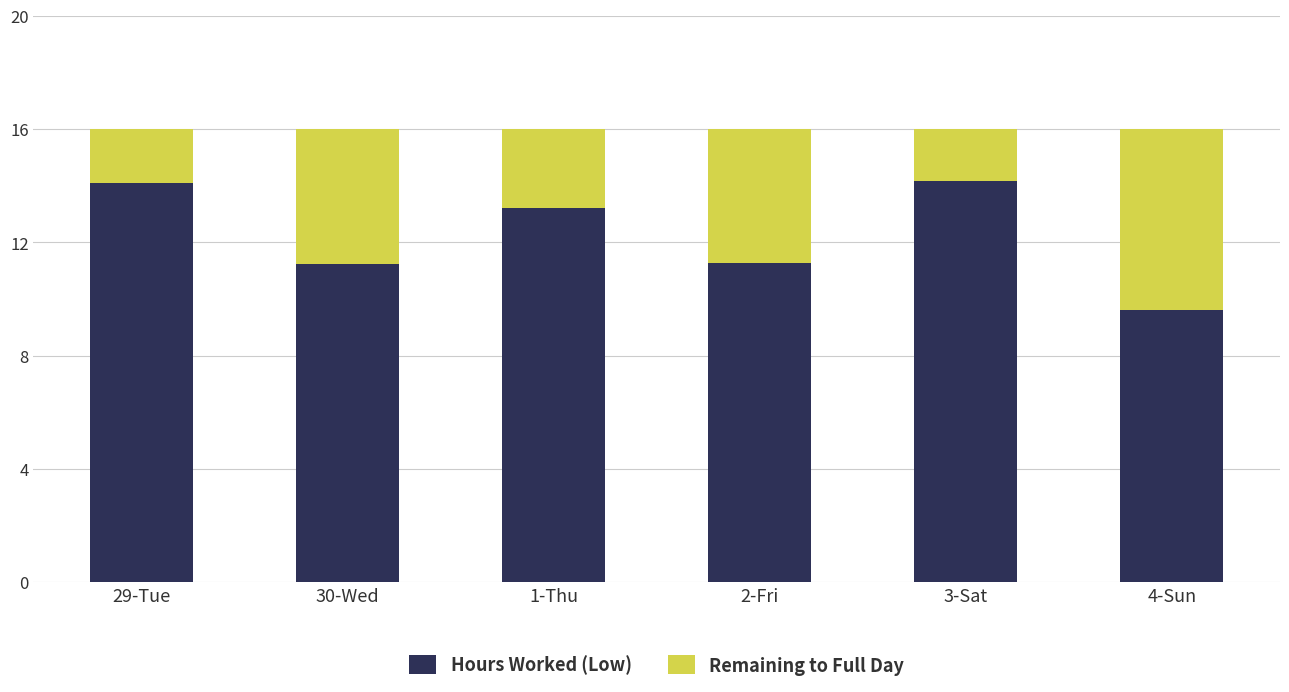

What are all the series names shown in the legend?

Hours Worked (Low), Remaining to Full Day